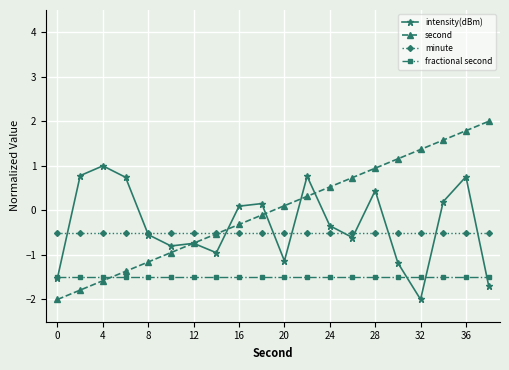

What is the maximum value for intensity(dBm)?

1.0